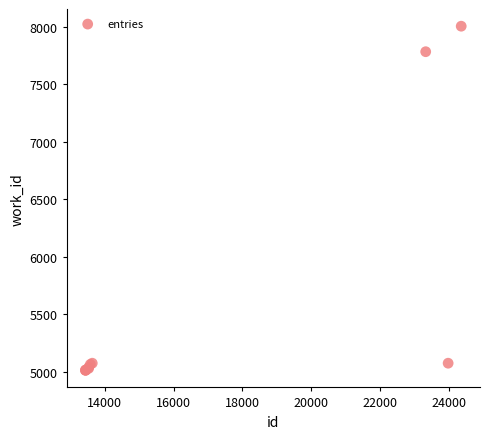

What Y value in the scatter plot is closest to 6509?

7784